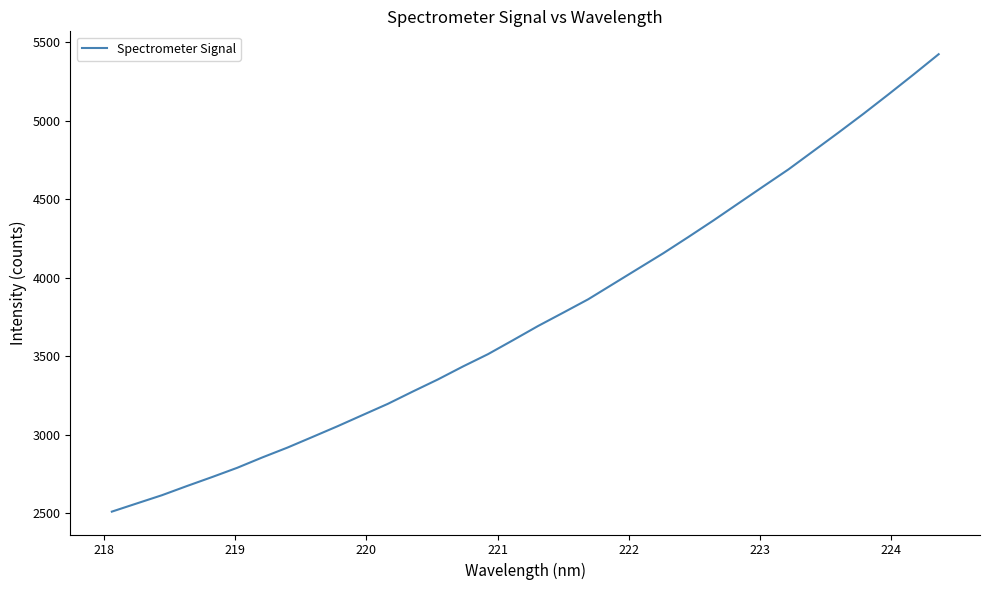

What is the smallest value displayed?

2510.8